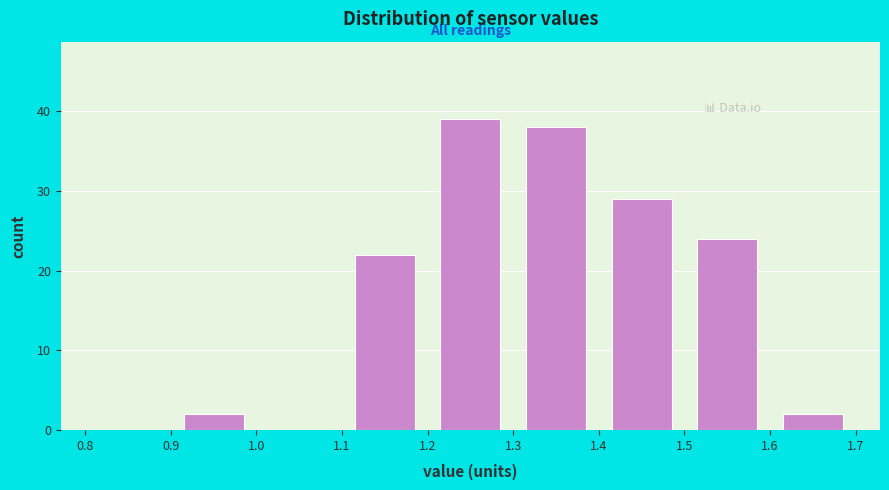

Which range on the x-axis has the tallest bar?

1.2 to 1.3